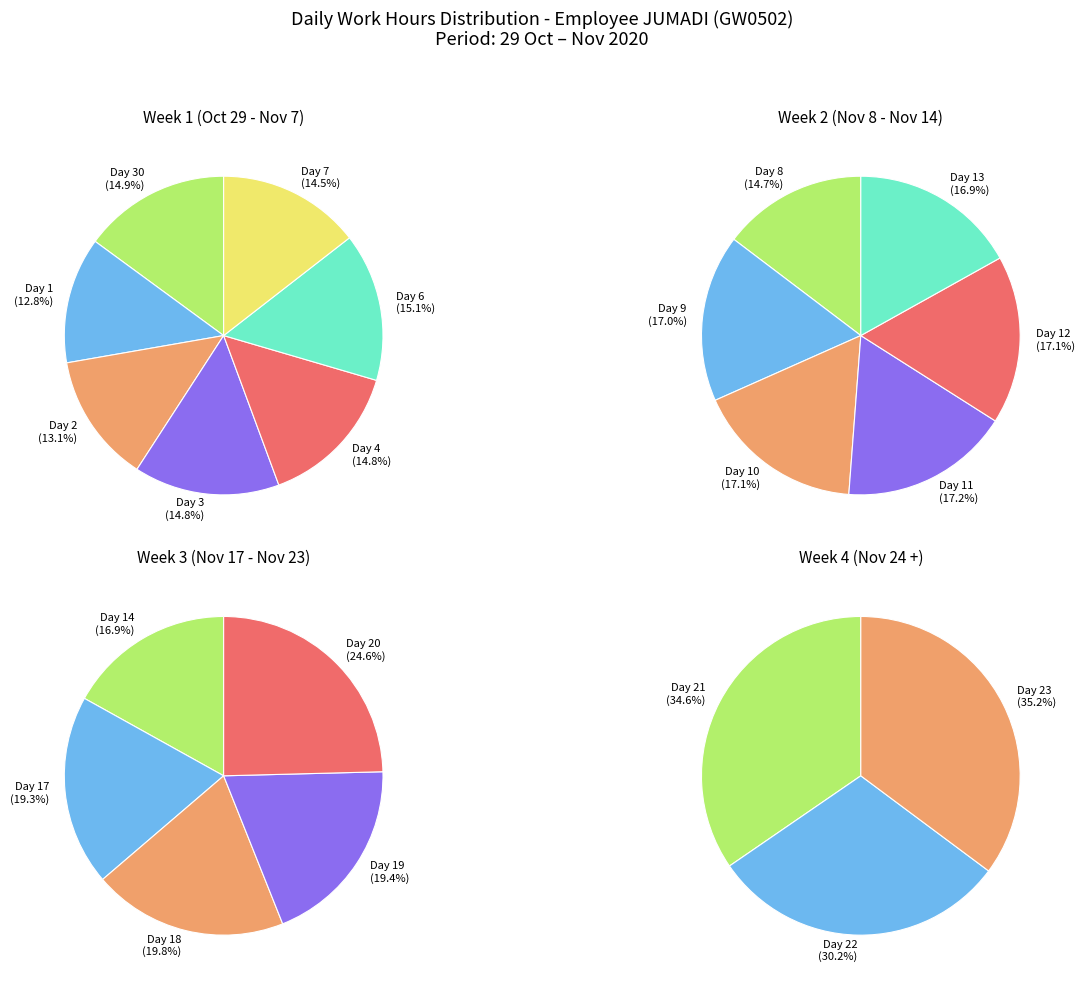

How many segments does this pie chart have?

21